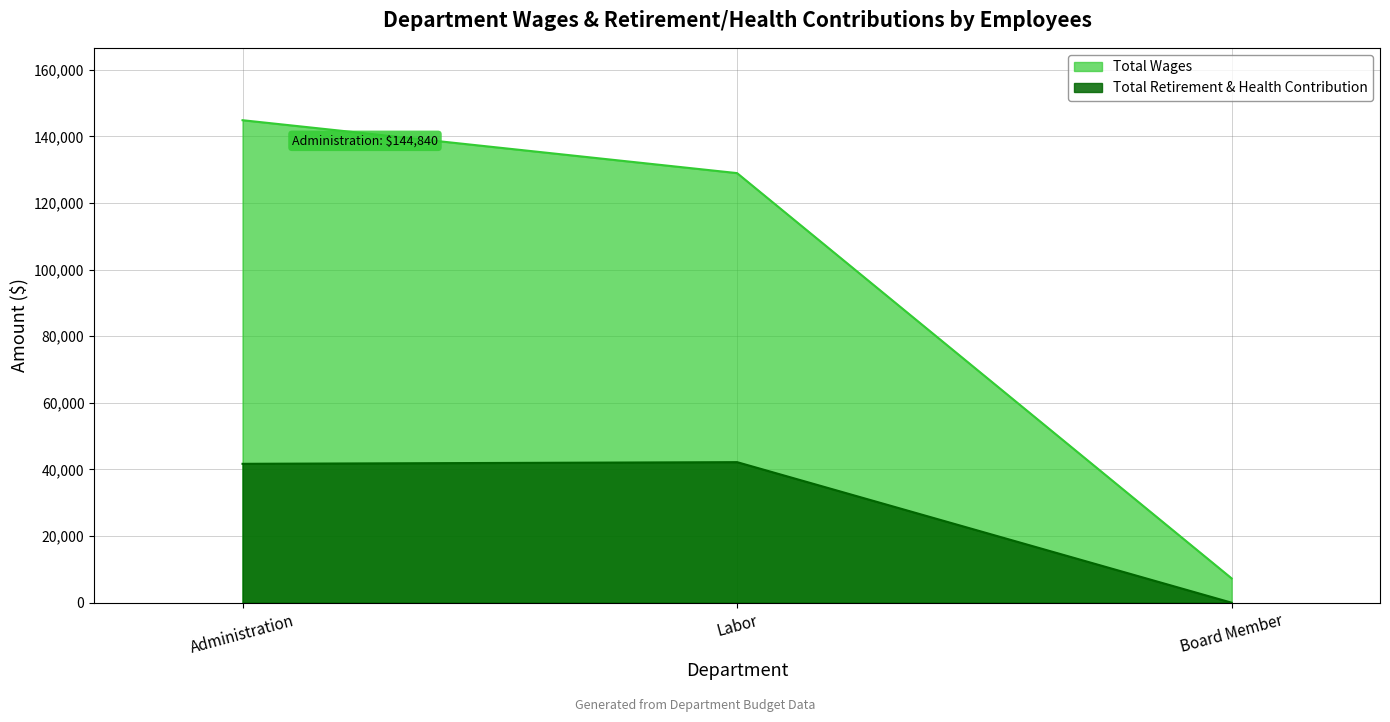

How many categories are shown in the chart?

3